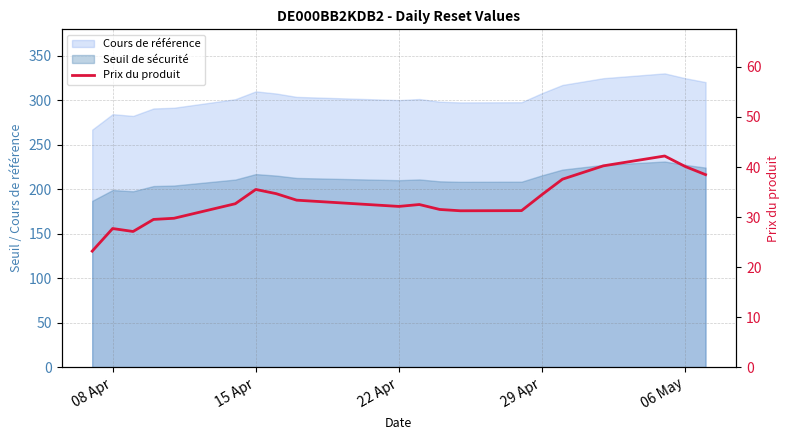

Reading right to left, list all the values displayed in this chart.

38.5	40.1	42.2	40.2	37.6	34.5	31.3	31.2	31.5	32.5	32.1	33.4	34.7	35.5	32.7	29.8	29.5	27.1	27.7	23.2